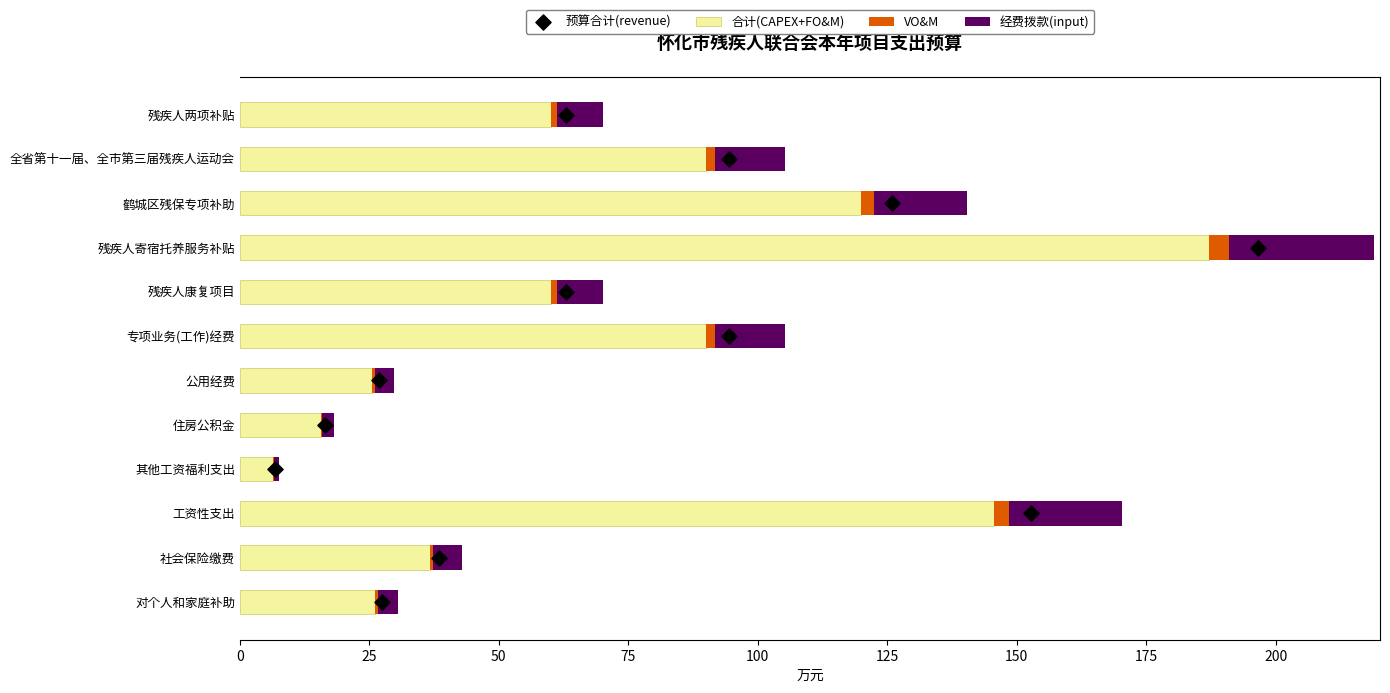

Which series reaches the minimum Y coordinate?

预算合计(revenue)